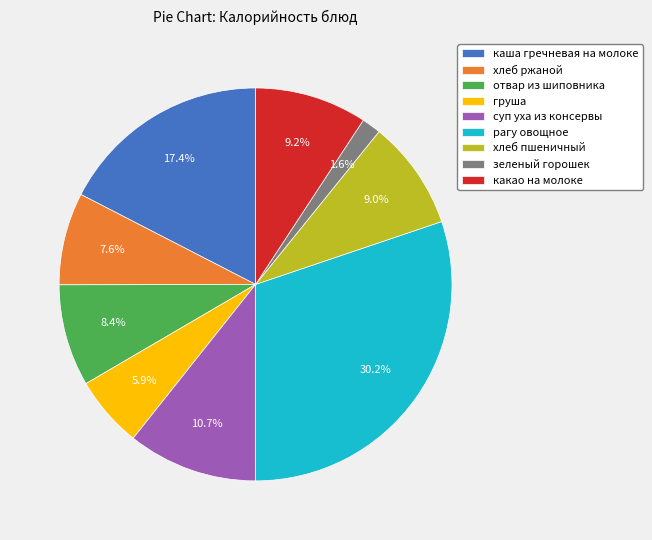

Is there a majority slice in this chart?

No